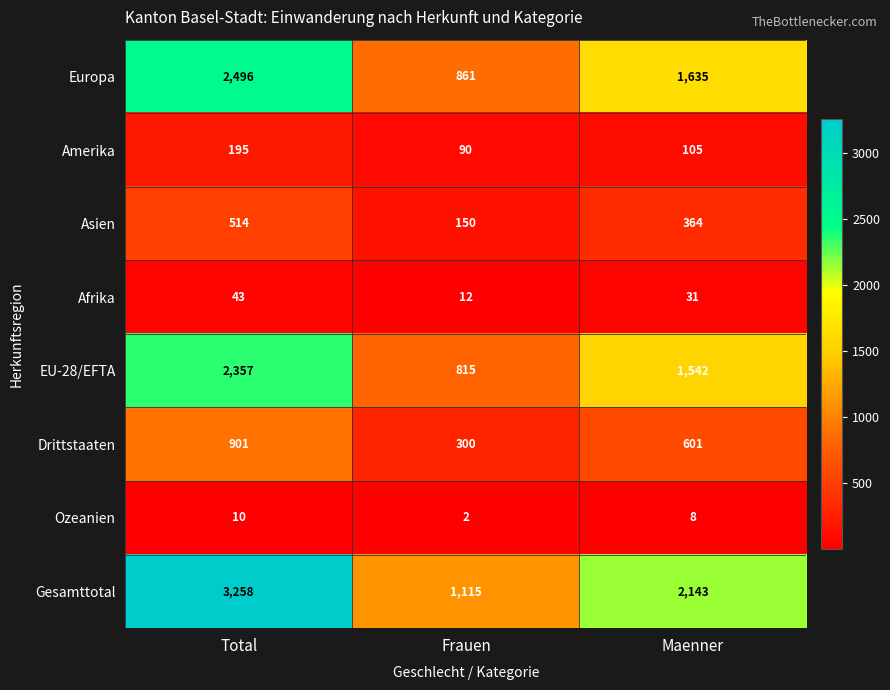

Where is Drittstaaten nearest to the value 600?

Maenner